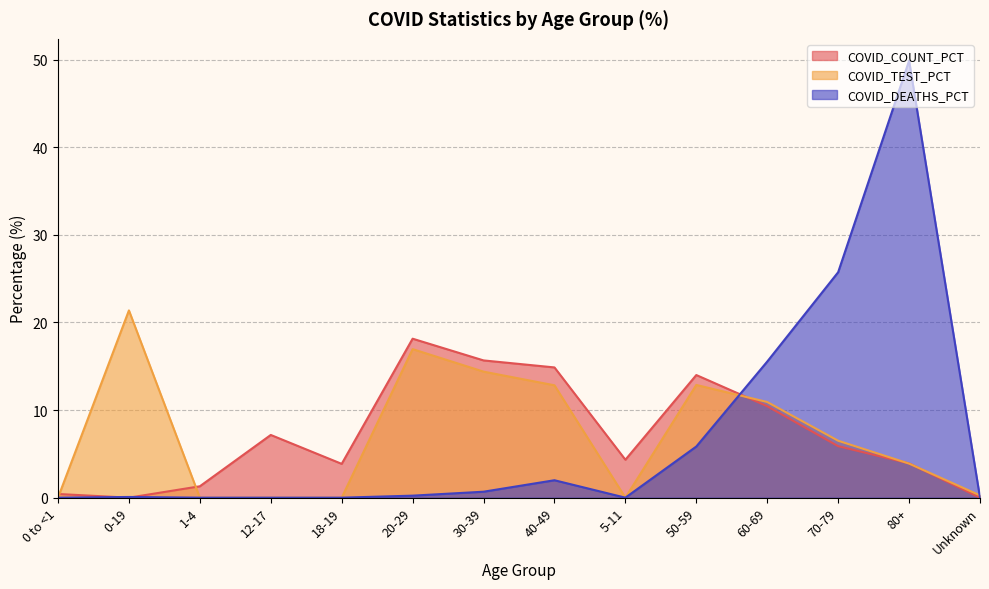

What is the label of the 3rd point from the right?

70-79